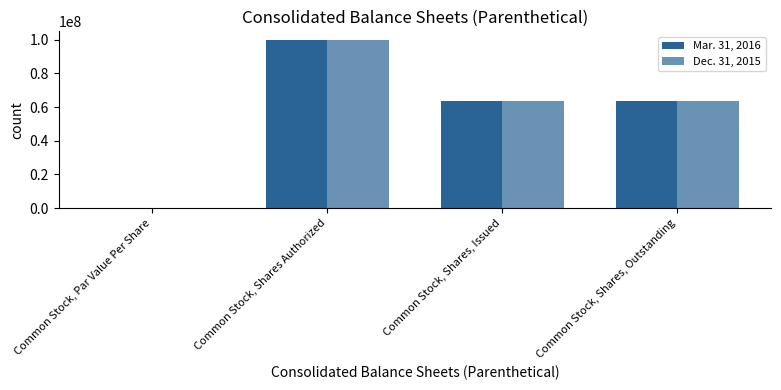

Reading left to right, transcribe all the data shown in this chart.

Mar. 31, 2016: Common Stock, Par Value Per Share=0.0	Common Stock, Shares Authorized=100000000.0	Common Stock, Shares, Issued=63615255.0	Common Stock, Shares, Outstanding=63615255.0
Dec. 31, 2015: Common Stock, Par Value Per Share=0.0	Common Stock, Shares Authorized=100000000.0	Common Stock, Shares, Issued=63615255.0	Common Stock, Shares, Outstanding=63615255.0